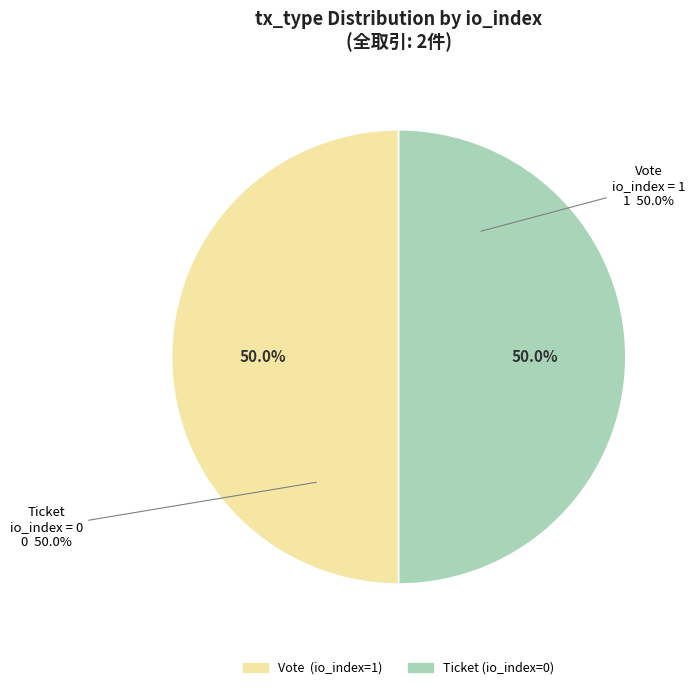

Rank the categories by value from highest to lowest.

Vote (io_index=1), Ticket (io_index=0)